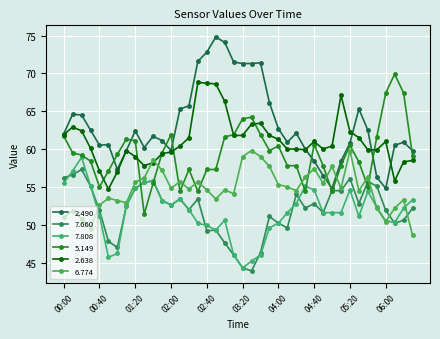

How many lines are shown in the chart?

6